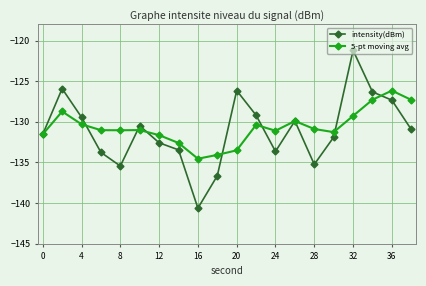

List the series in order of their peak value, highest first.

intensity(dBm), 5-pt moving avg